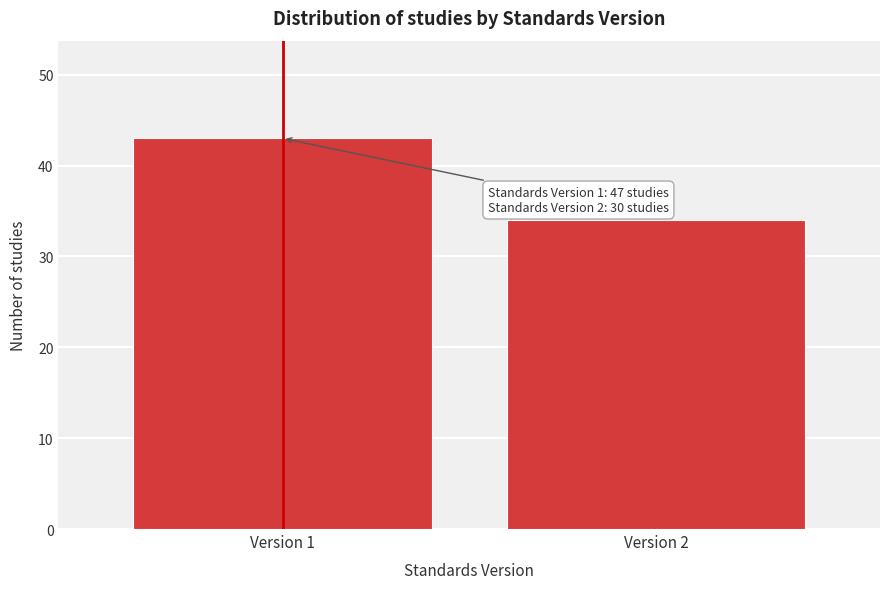

Reading left to right, what are all the values shown in this chart?

43	34